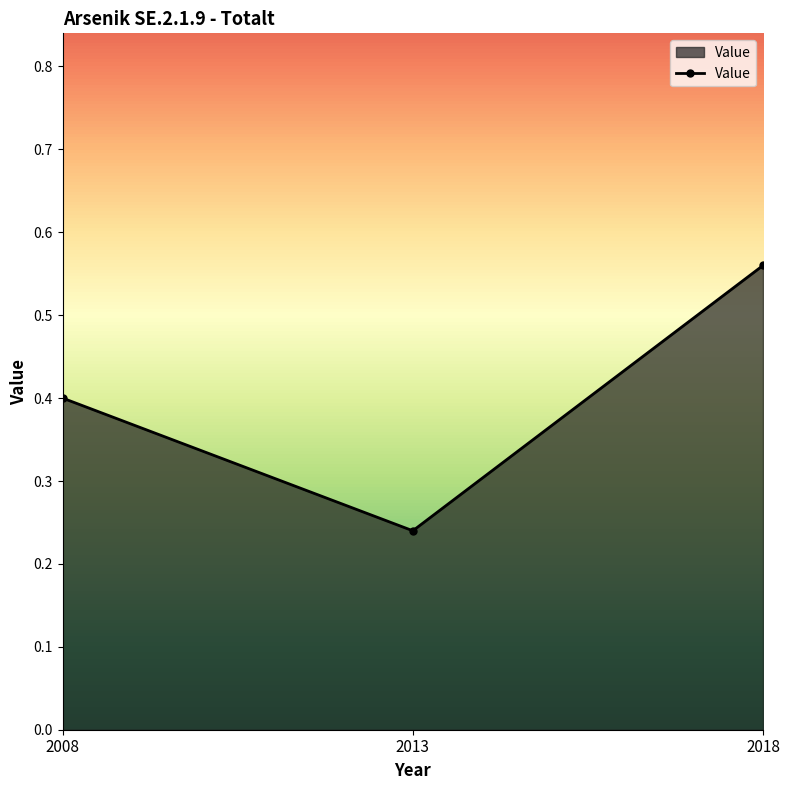

Rank the categories by value from lowest to highest.

2013, 2008, 2018